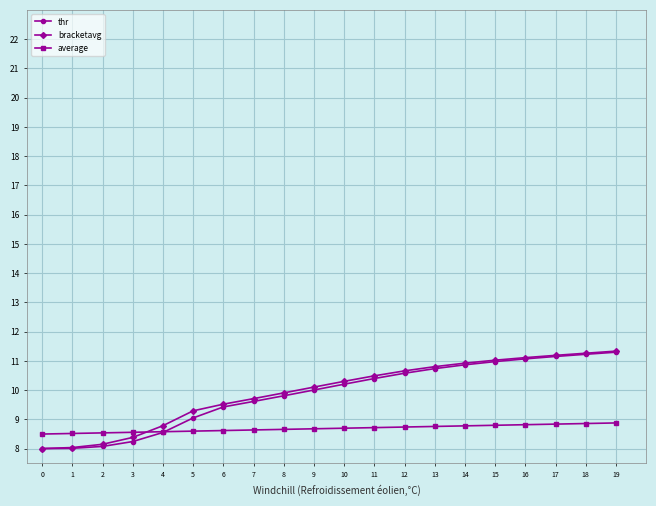

What is the minimum value for thr?

8.0